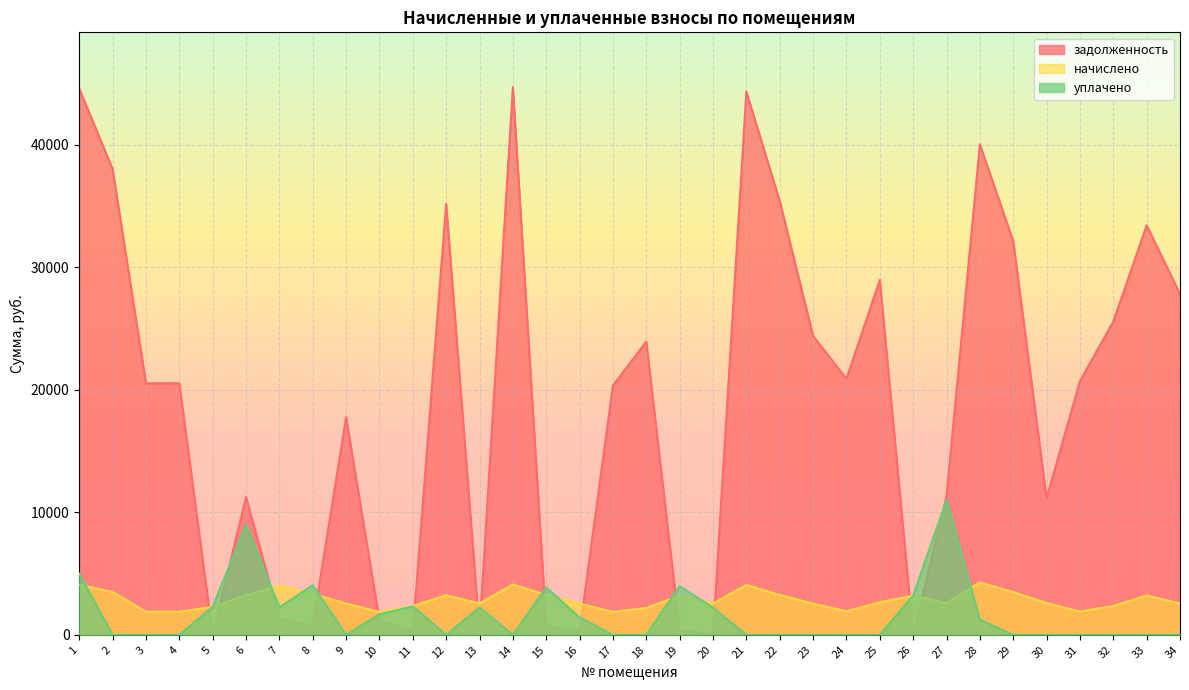

How many interior local valleys does the задолженность series have?

9